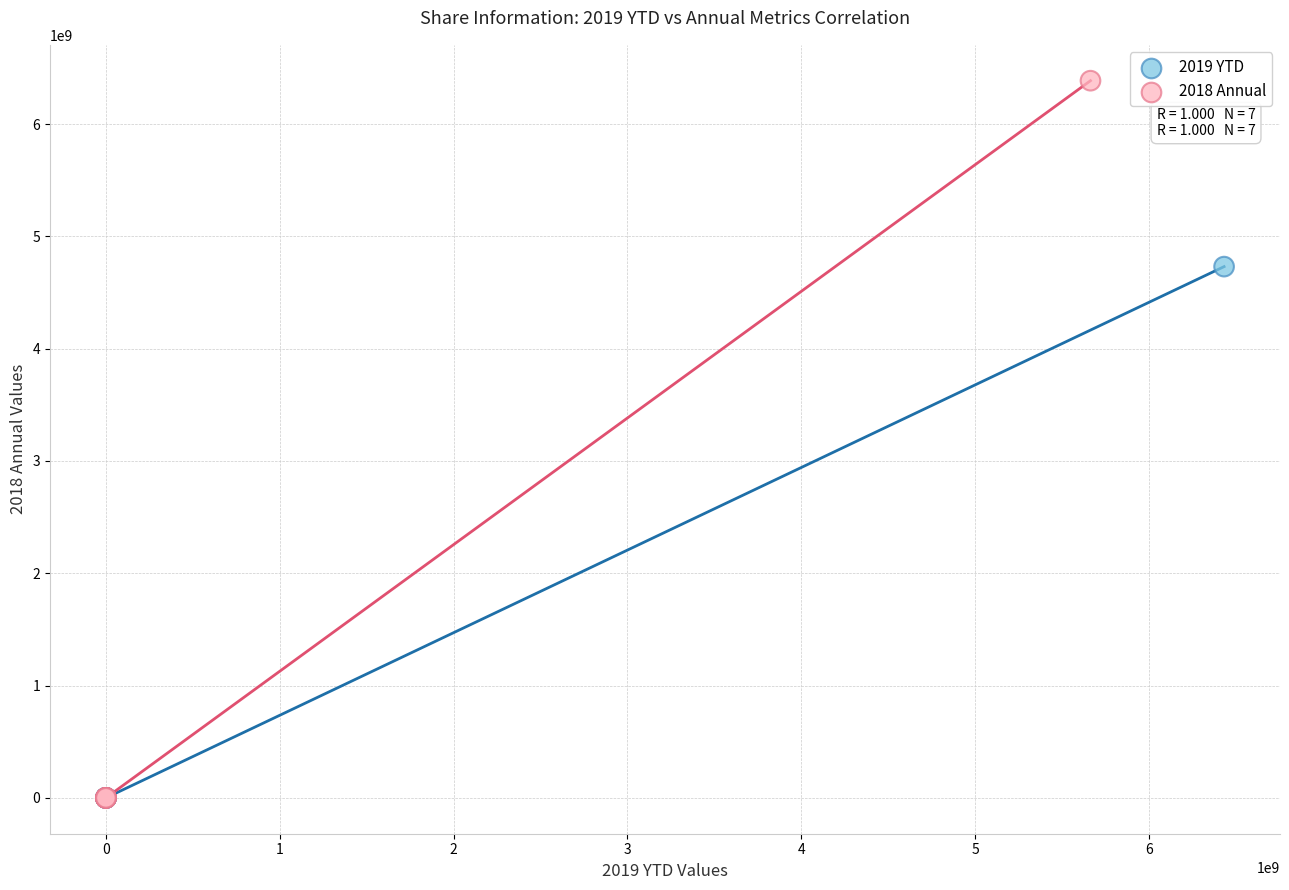

Which series reaches the maximum Y coordinate?

2018 Annual